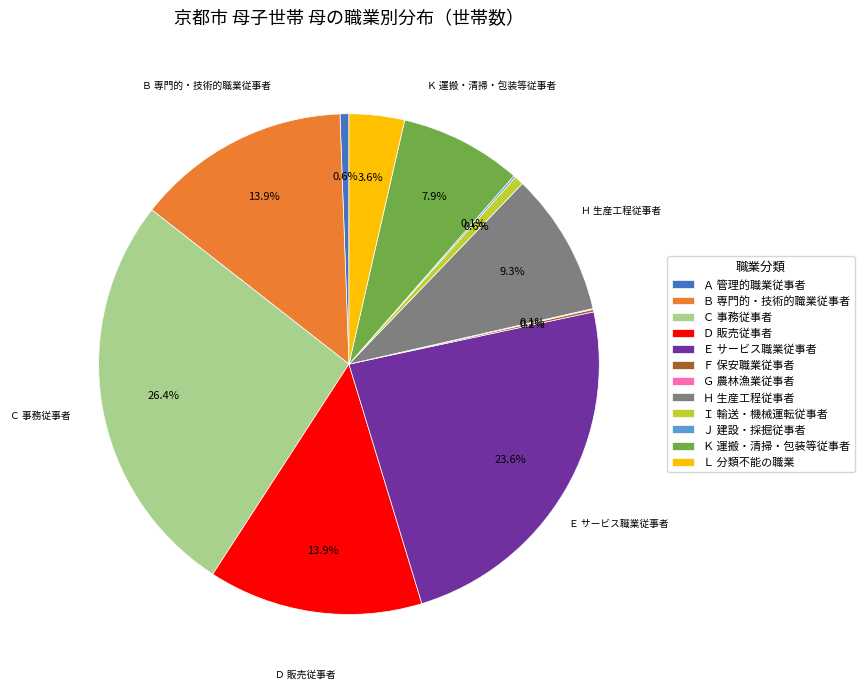

To the nearest percent, what portion does Ｋ 運搬・清掃・包装等従事者 represent?

8%